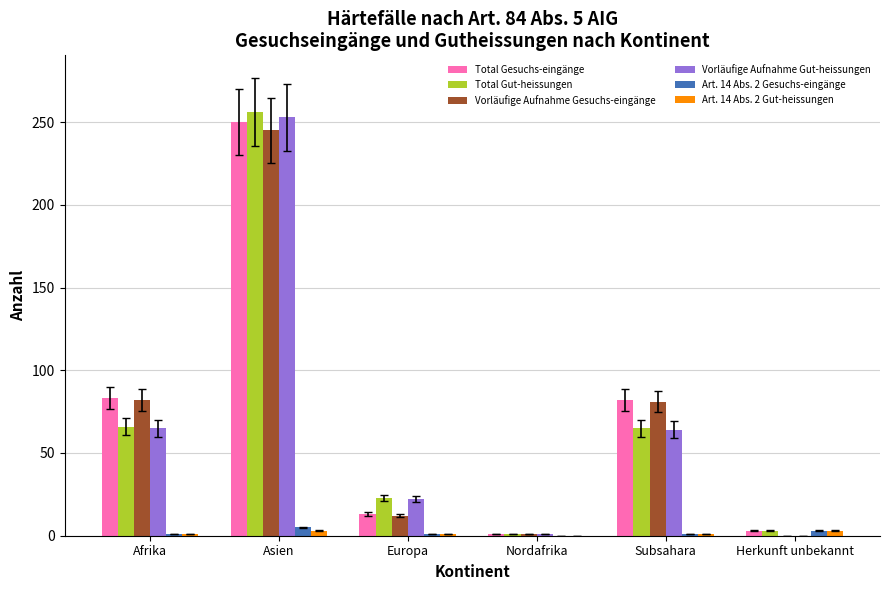

Is it true that Vorläufige Aufnahme Gesuchs-eingänge equals 34 at Afrika?

False